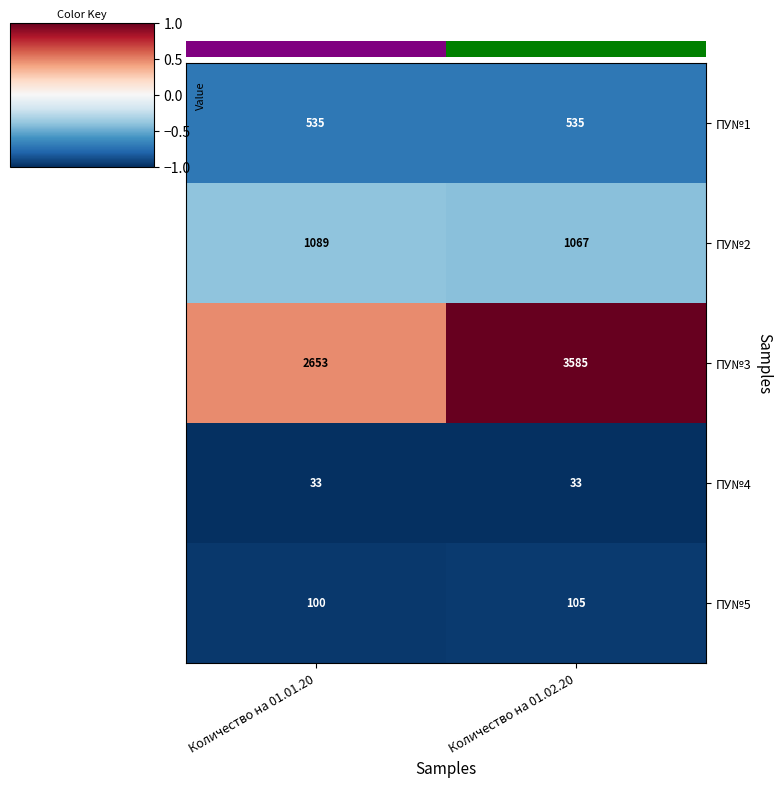

Is the value of ПУ№3 at Количество на 01.02.20 greater than the value of ПУ№2 at Количество на 01.02.20?

Yes